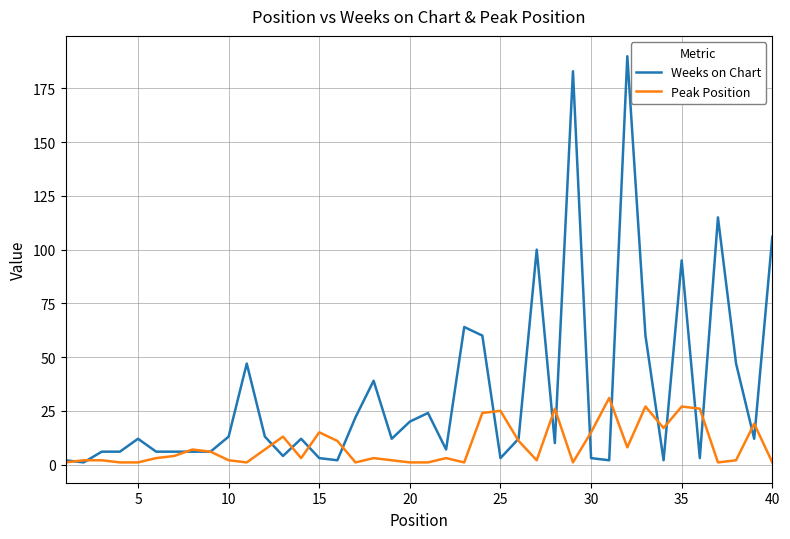

True or false: Peak Position and Weeks on Chart intersect in this chart.

True